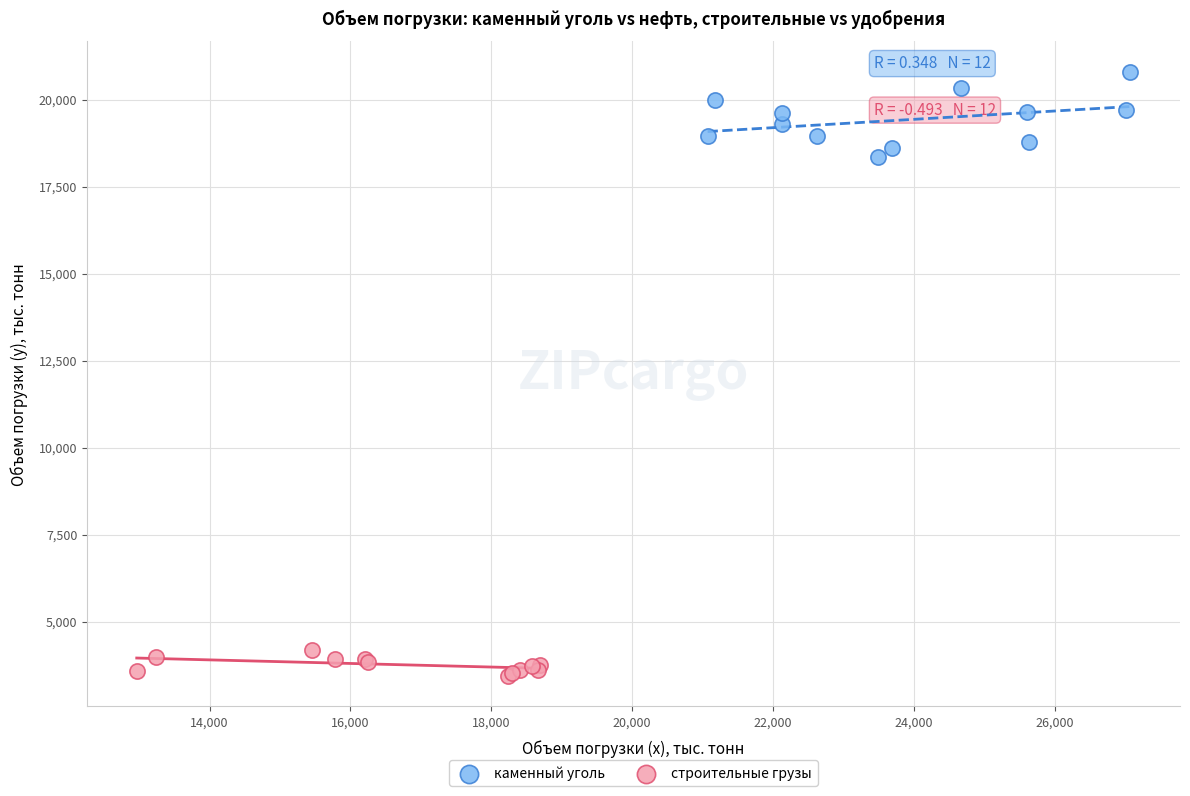

Which series reaches the minimum Y coordinate?

строительные грузы